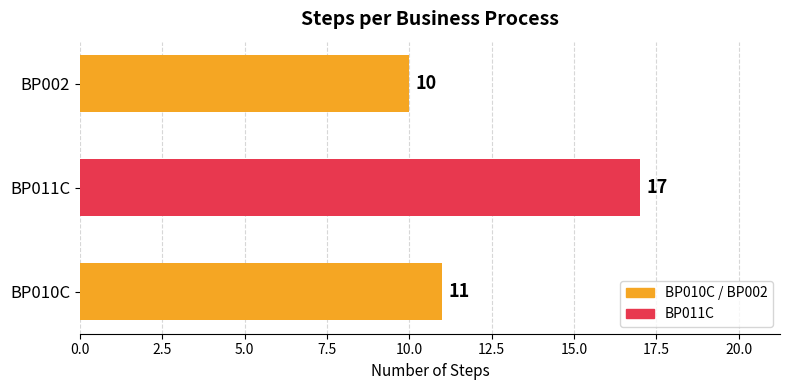

How many series are shown in this chart?

1